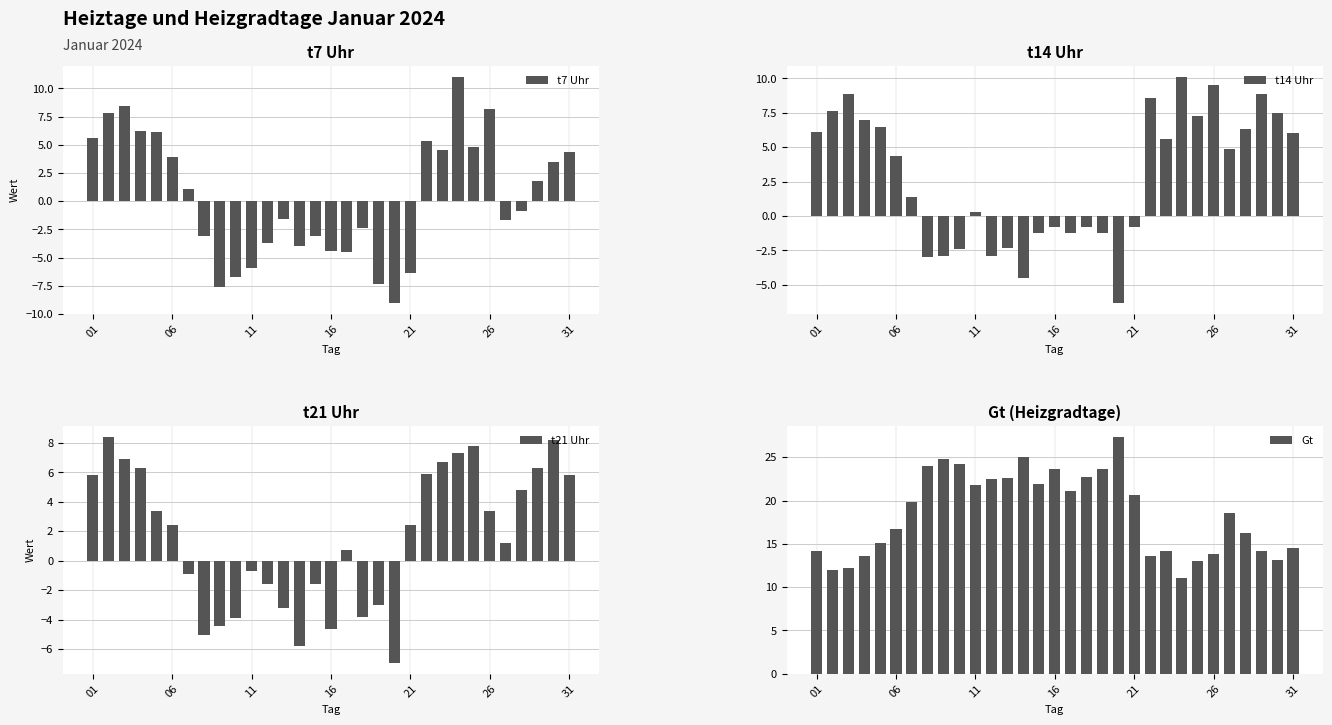

Is it true that t14 Uhr equals 2.9 at 31?

False